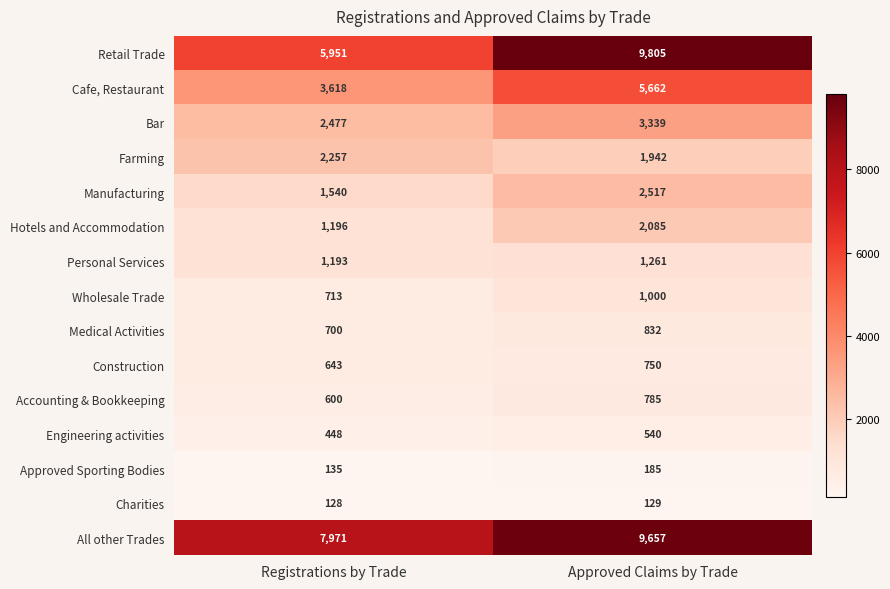

Reading left to right, transcribe all the data shown in this chart.

Retail Trade: Registrations by Trade=5951	Approved Claims by Trade=9805
Cafe, Restaurant: Registrations by Trade=3618	Approved Claims by Trade=5662
Bar: Registrations by Trade=2477	Approved Claims by Trade=3339
Farming: Registrations by Trade=2257	Approved Claims by Trade=1942
Manufacturing: Registrations by Trade=1540	Approved Claims by Trade=2517
Hotels and Accommodation: Registrations by Trade=1196	Approved Claims by Trade=2085
Personal Services: Registrations by Trade=1193	Approved Claims by Trade=1261
Wholesale Trade: Registrations by Trade=713	Approved Claims by Trade=1000
Medical Activities: Registrations by Trade=700	Approved Claims by Trade=832
Construction: Registrations by Trade=643	Approved Claims by Trade=750
Accounting & Bookkeeping: Registrations by Trade=600	Approved Claims by Trade=785
Engineering activities: Registrations by Trade=448	Approved Claims by Trade=540
Approved Sporting Bodies: Registrations by Trade=135	Approved Claims by Trade=185
Charities: Registrations by Trade=128	Approved Claims by Trade=129
All other Trades: Registrations by Trade=7971	Approved Claims by Trade=9657